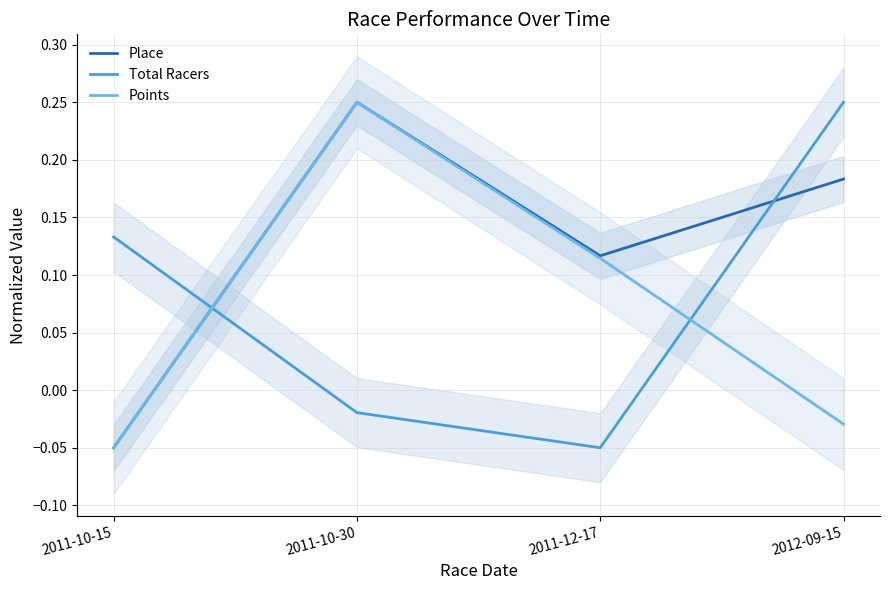

List the series in order of their peak value, highest first.

Points, Total Racers, Place